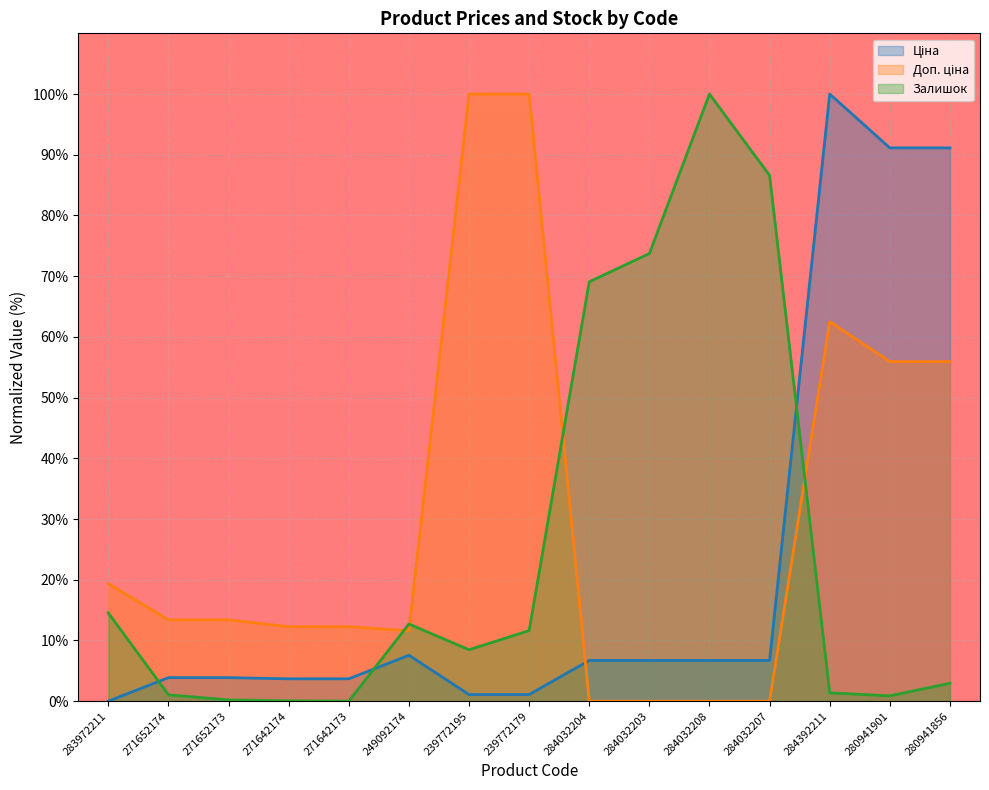

Which label corresponds to the smallest value in the chart?

283972211